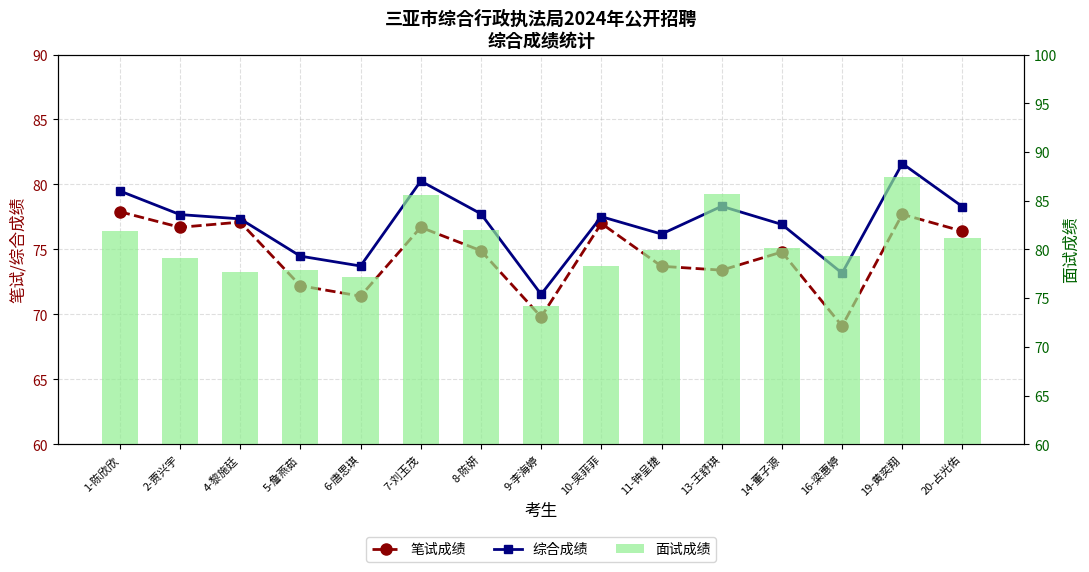

Where is 面试成绩 nearest to the value 80?

11-钟呈捷